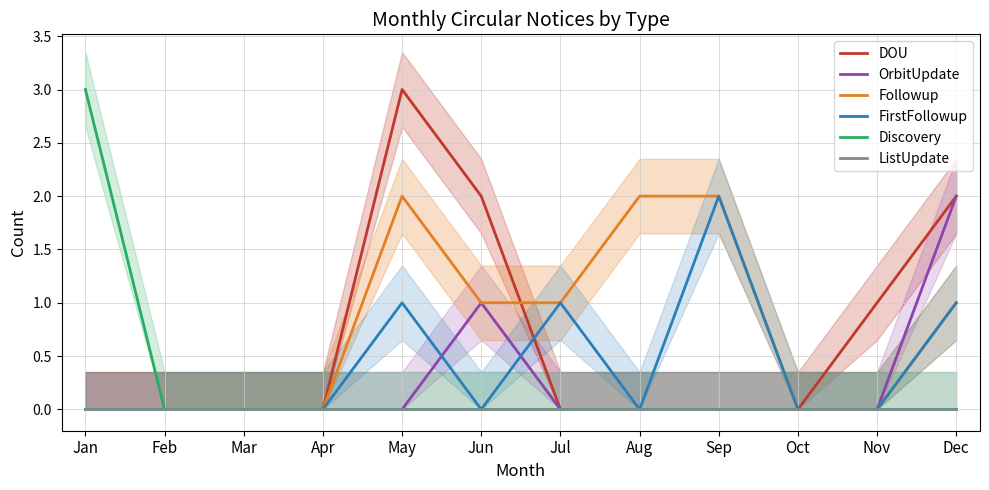

The OrbitUpdate series shows 0 at Jun. True or false?

False